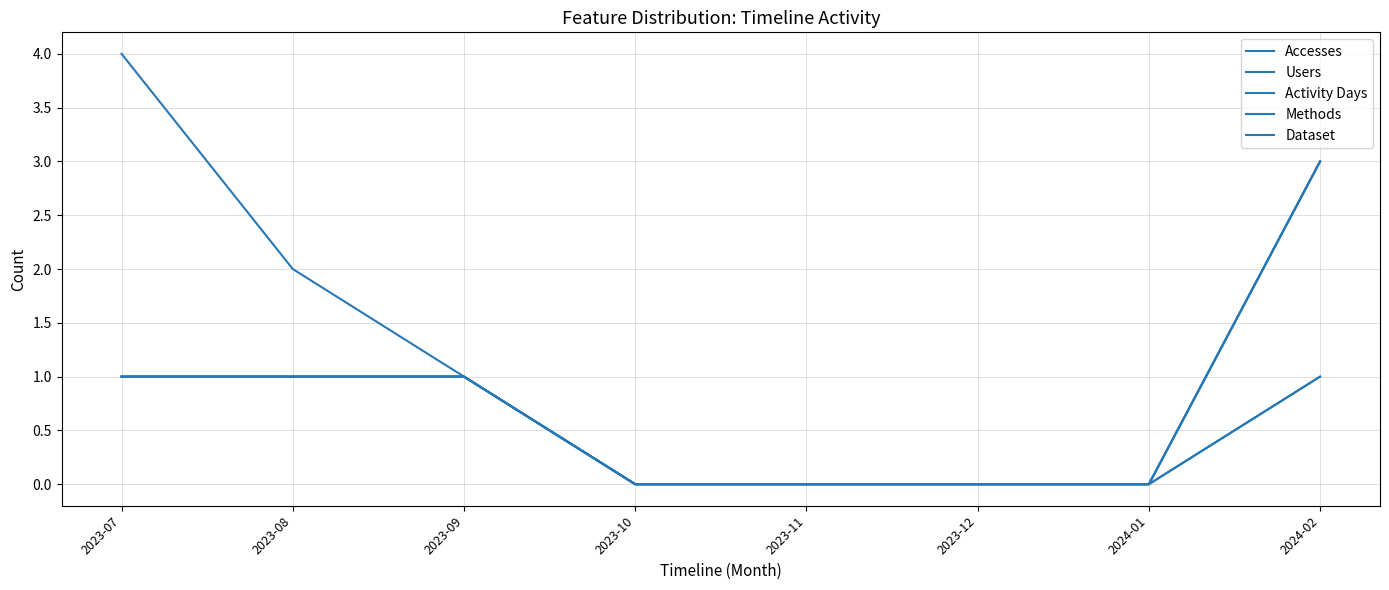

What is the difference between the highest and lowest values at 2024-02?

2